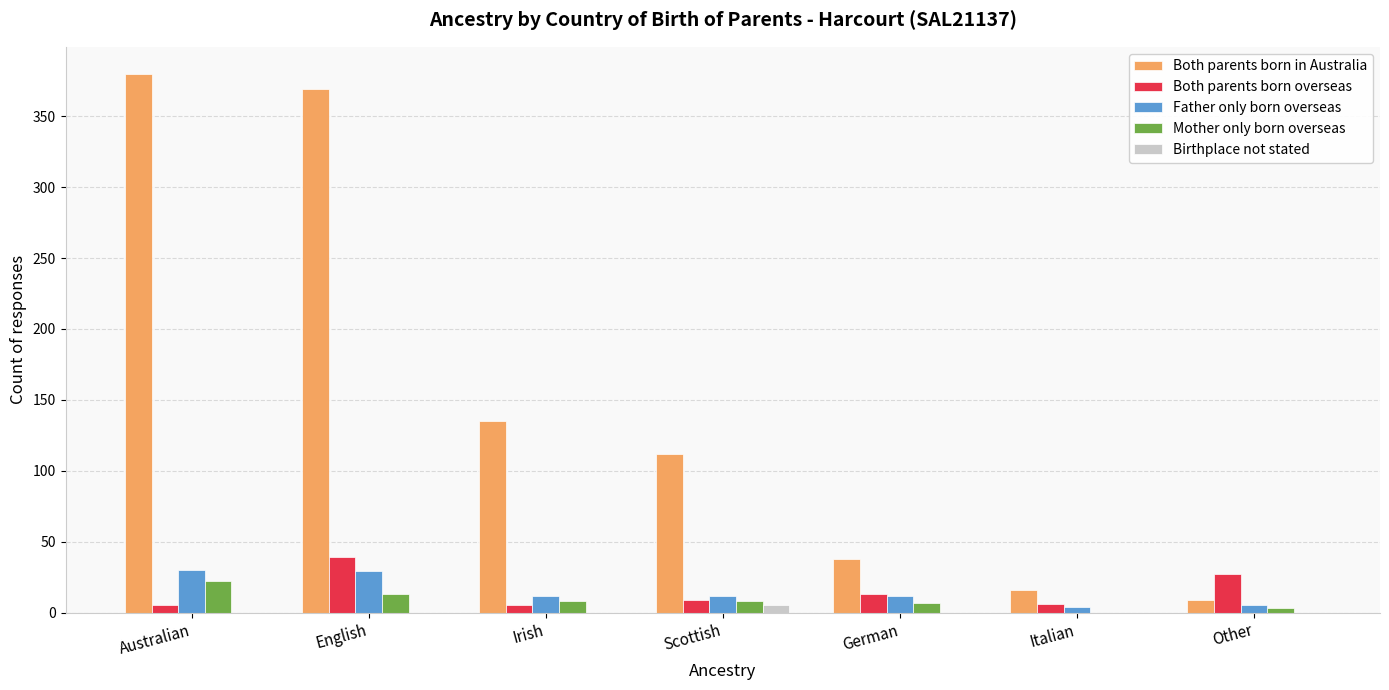

Which category has the highest value across all series?

Australian